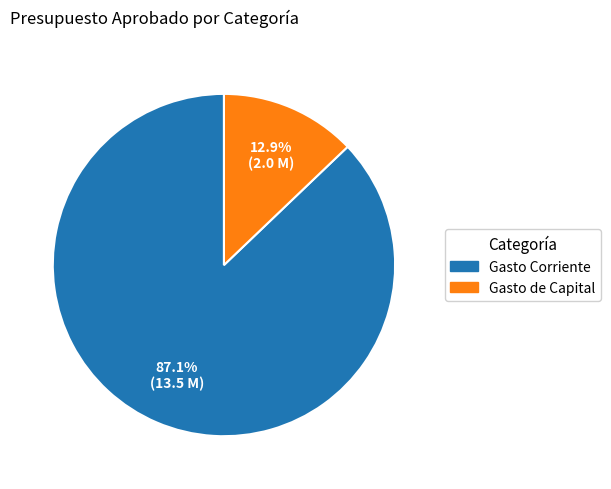

The Gasto Corriente slice represents 87% of the pie. True or false?

True